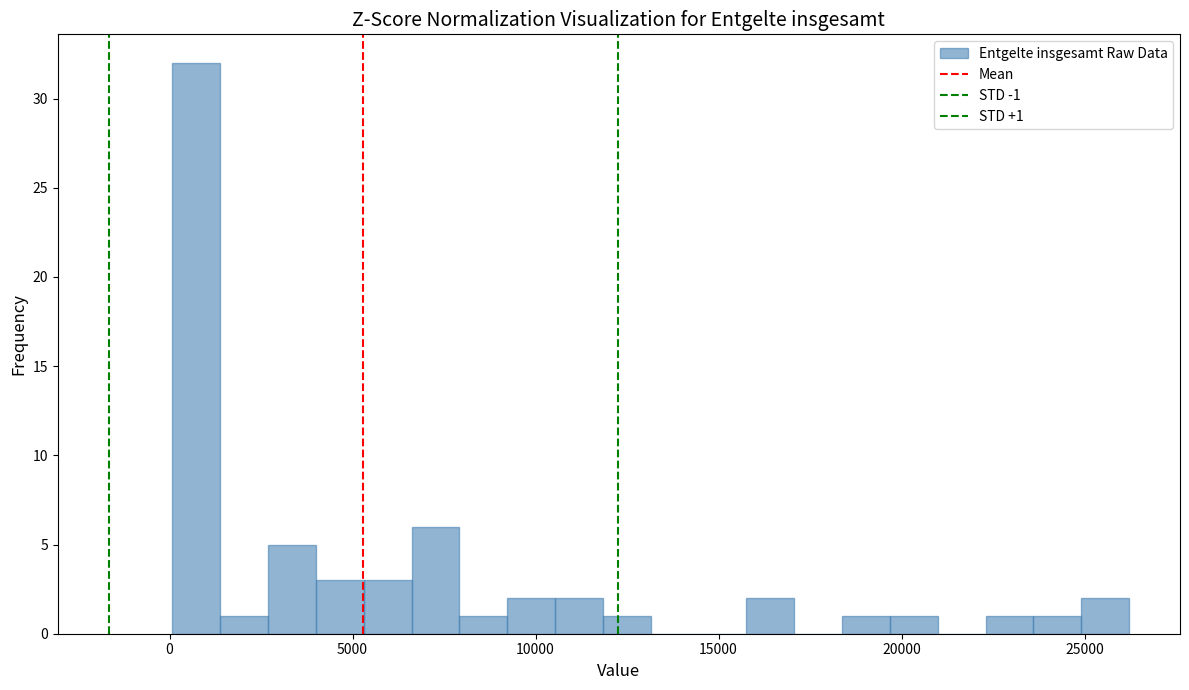

Around what value on the x-axis is the tallest bar? Give the approximate position of its centre, as read against the axis.

500